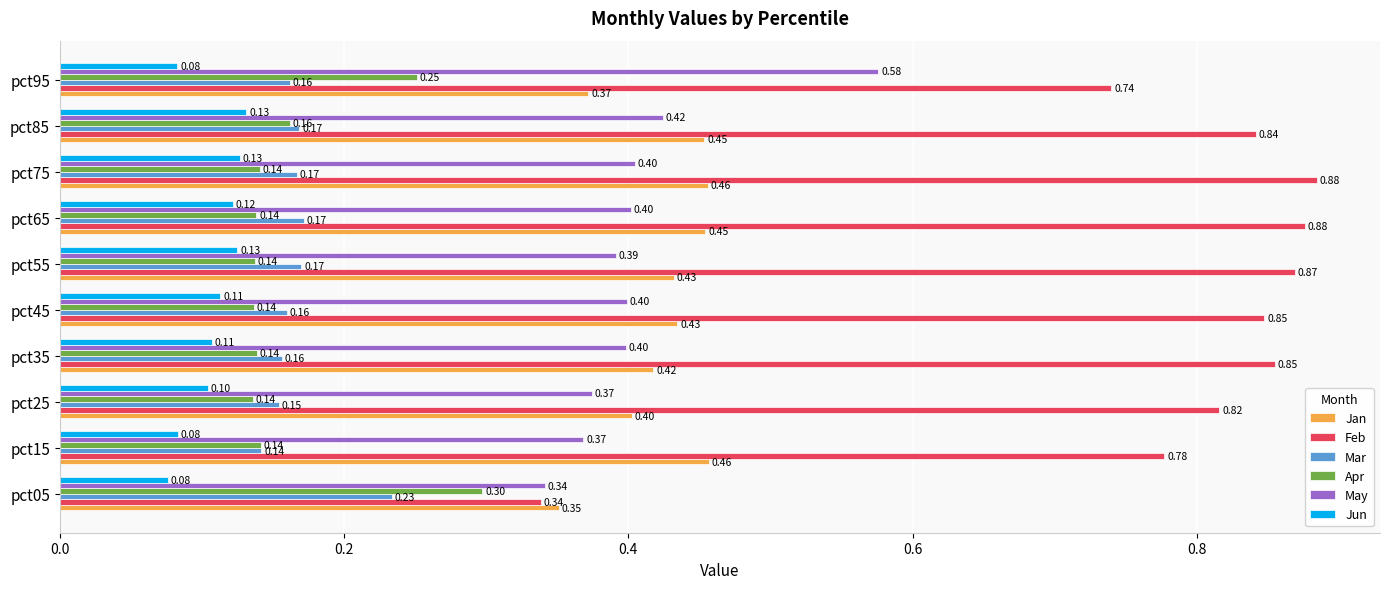

What is the sum of the Feb values at pct55 and pct95?

1.6